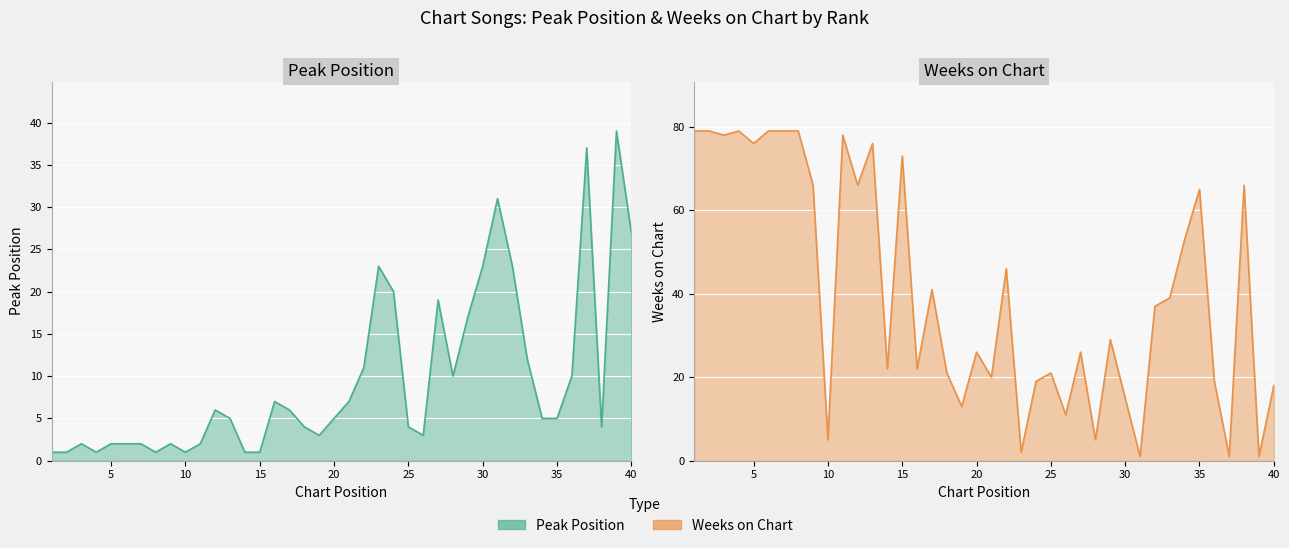

Is the value of Peak Position at 6 greater than the value of Weeks on Chart at 15?

No